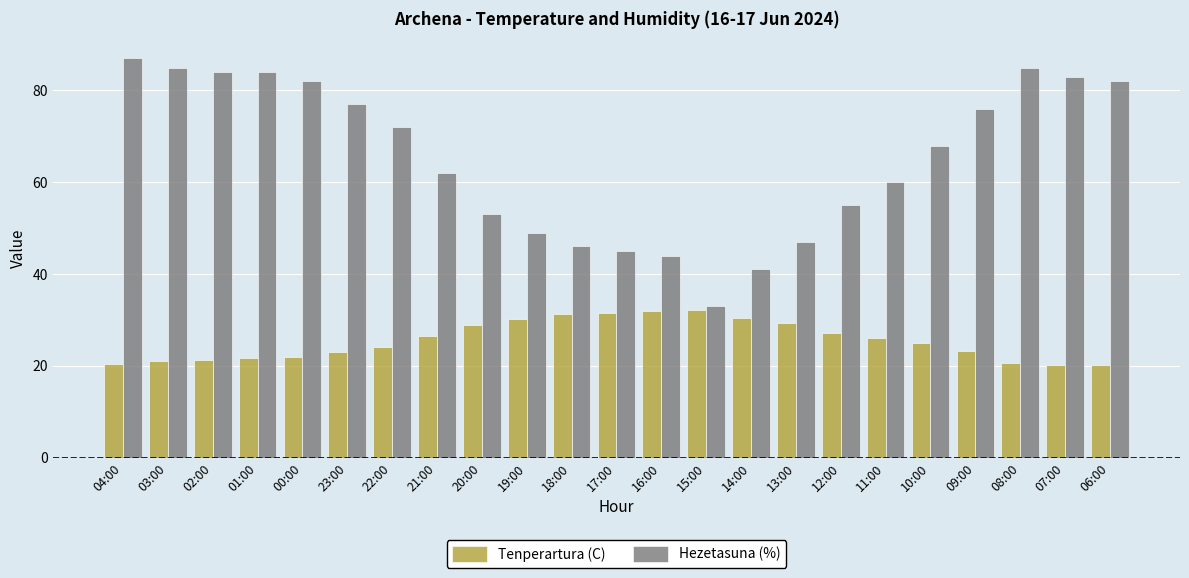

Rank the series at 18:00 from highest to lowest value.

Hezetasuna (%), Tenperartura (C)